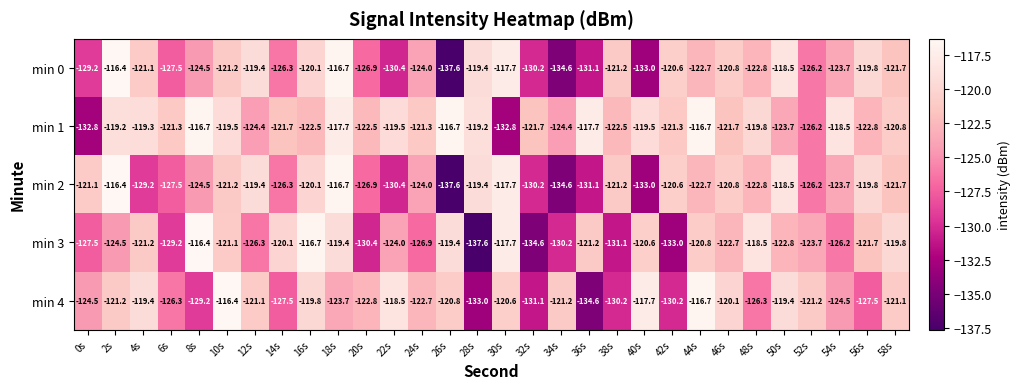

The value of min 0 at 40s is -133.0. True or false?

True